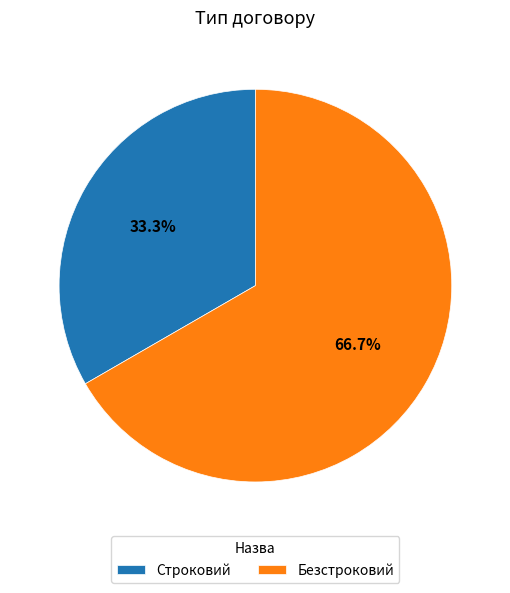

Rank the categories by value from highest to lowest.

Безстроковий, Строковий